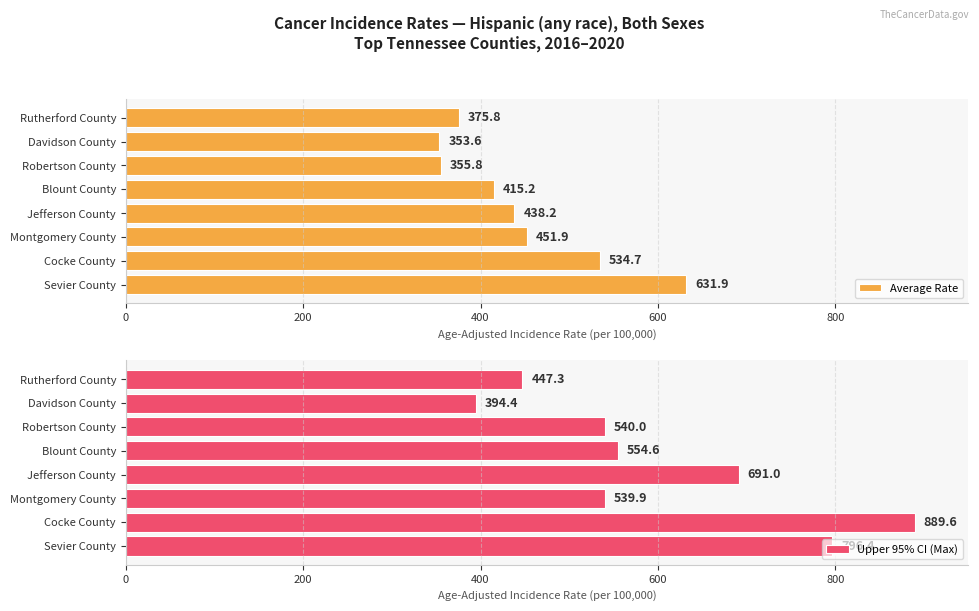

What is the difference between the maximum and minimum values in the Upper 95% CI (Max) series?

495.2